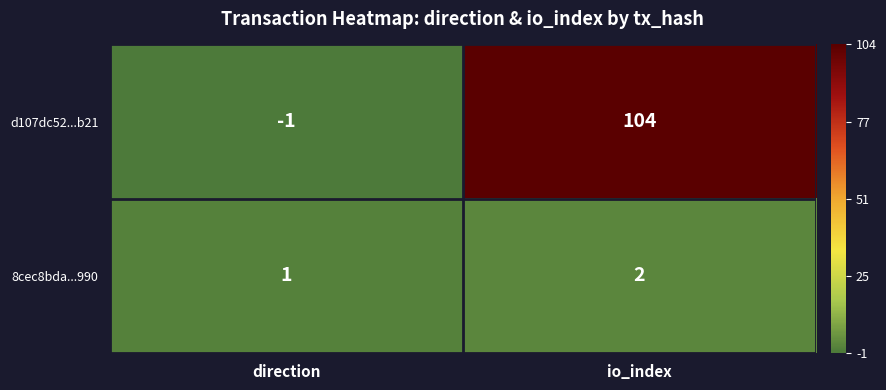

Which series has the widest spread of values?

d107dc52...b21